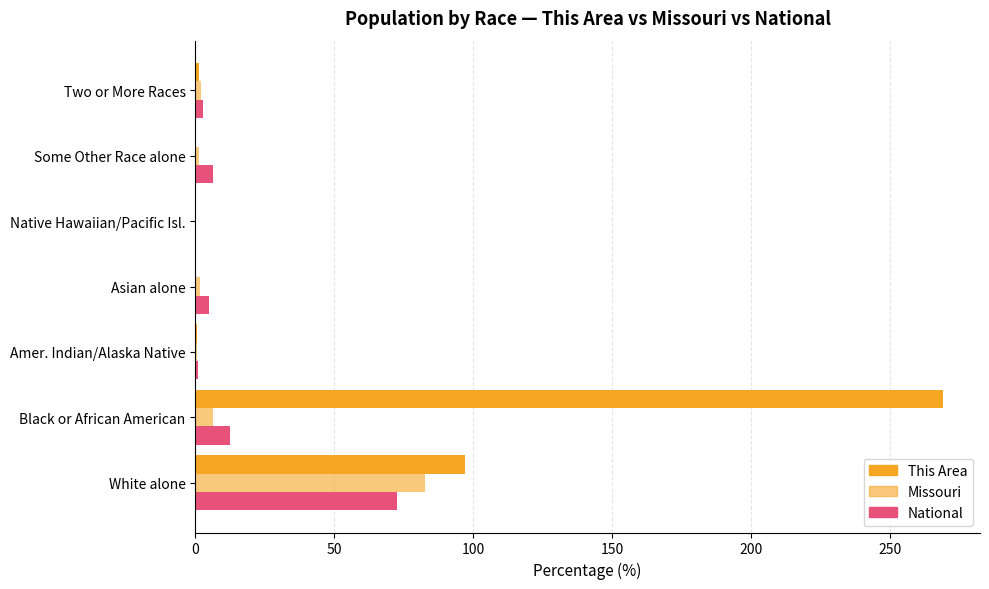

What is the difference between the maximum and minimum values in the Missouri series?

82.7